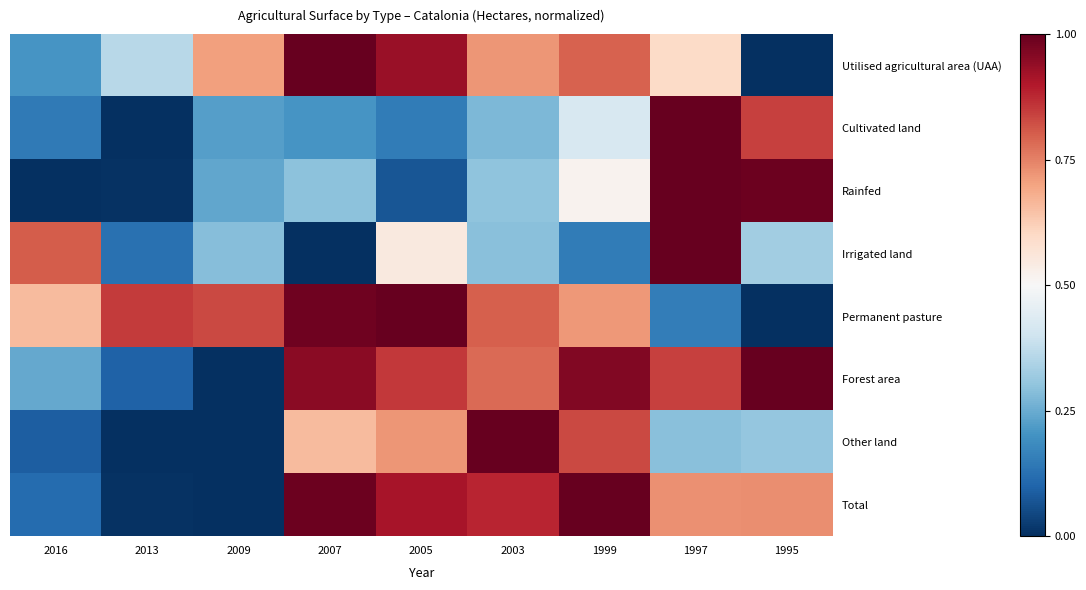

At 2005, list the series in order from smallest to largest.

Rainfed, Cultivated land, Irrigated land, Other land, Forest area, Total, Utilised agricultural area (UAA), Permanent pasture